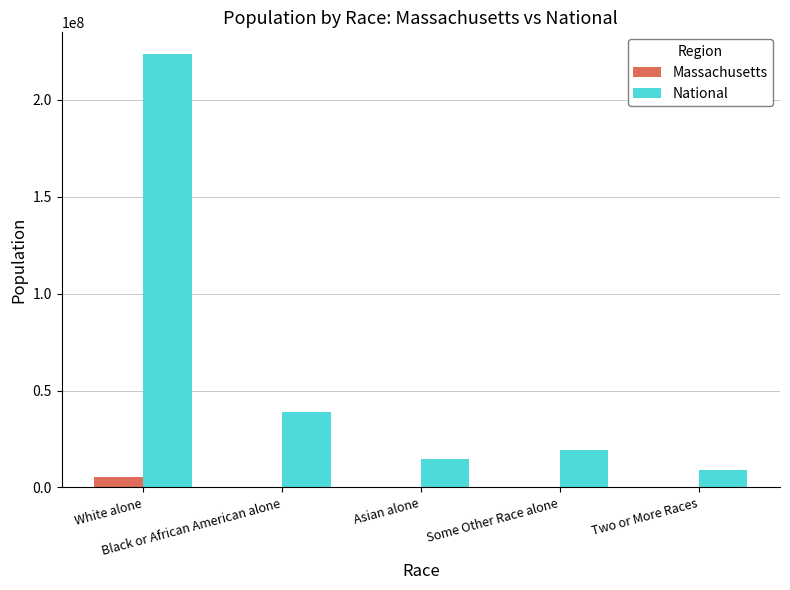

True or false: Massachusetts has a value of 5265236 at White alone.

True